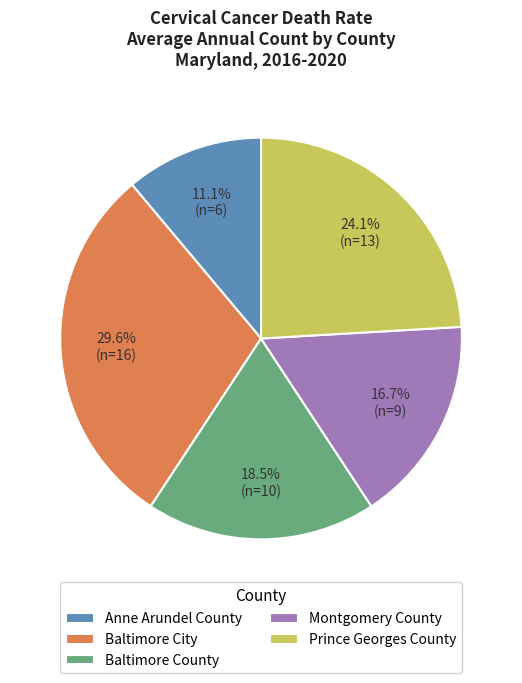

Is there any slice that represents more than half of the pie?

No